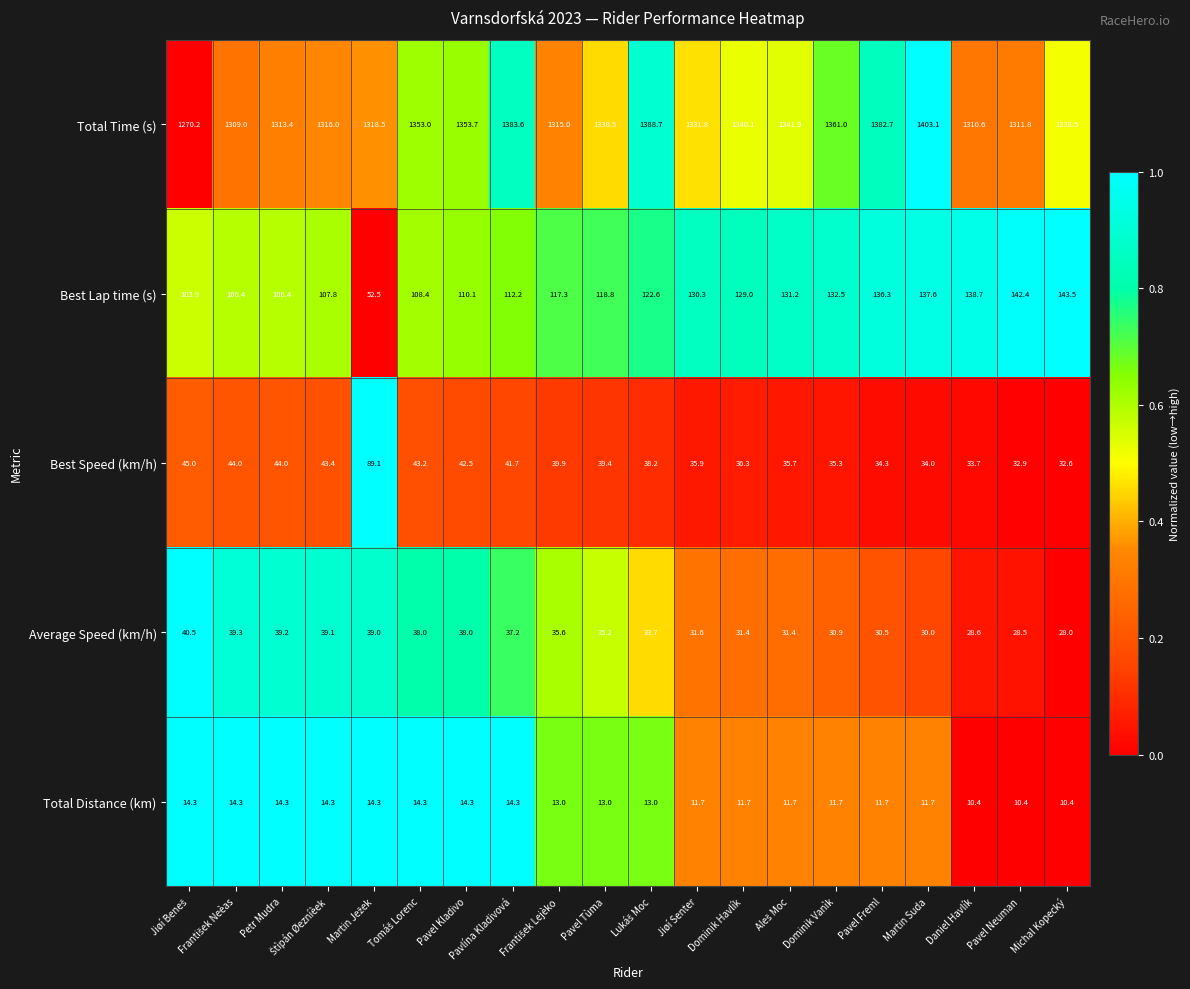

What is the lowest value of the Best Lap time (s) series?

52.5